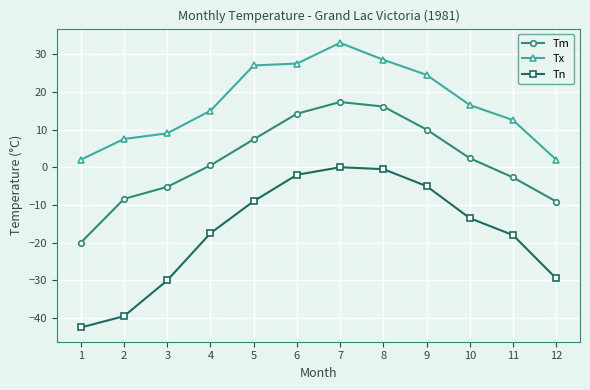

Reading left to right, transcribe all the data shown in this chart.

Tm: 1=-20.0	2=-8.4	3=-5.2	4=0.5	5=7.4	6=14.2	7=17.3	8=16.1	9=10.0	10=2.4	11=-2.7	12=-9.1
Tx: 1=2.0	2=7.5	3=9.0	4=15.0	5=27.0	6=27.5	7=33.0	8=28.5	9=24.5	10=16.5	11=12.5	12=2.0
Tn: 1=-42.5	2=-39.5	3=-30.0	4=-17.5	5=-9.0	6=-2.0	7=0.0	8=-0.5	9=-5.0	10=-13.5	11=-18.0	12=-29.5